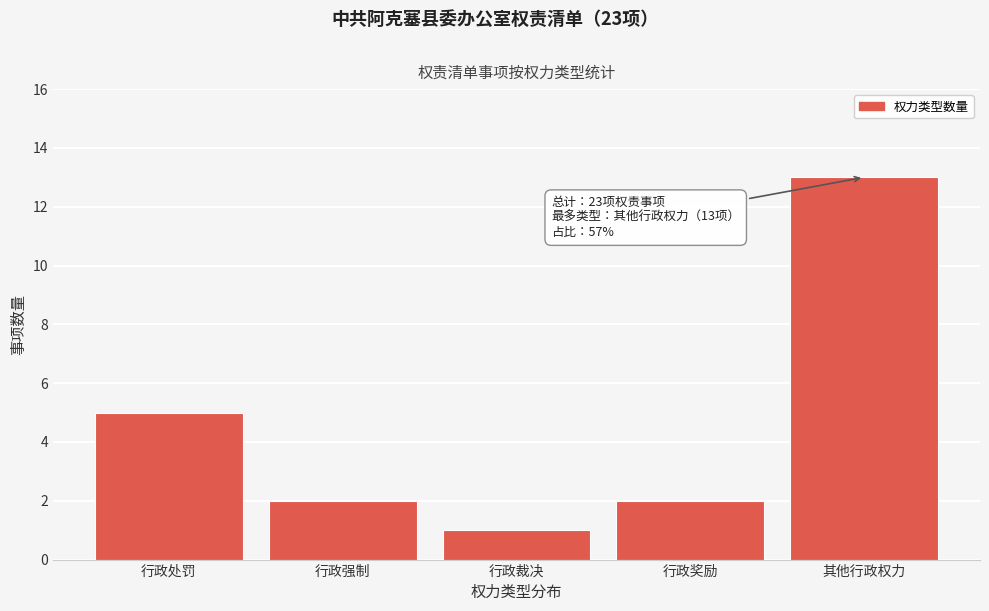

Reading left to right, extract all data points from this chart.

行政处罚=5	行政强制=2	行政裁决=1	行政奖励=2	其他行政权力=13